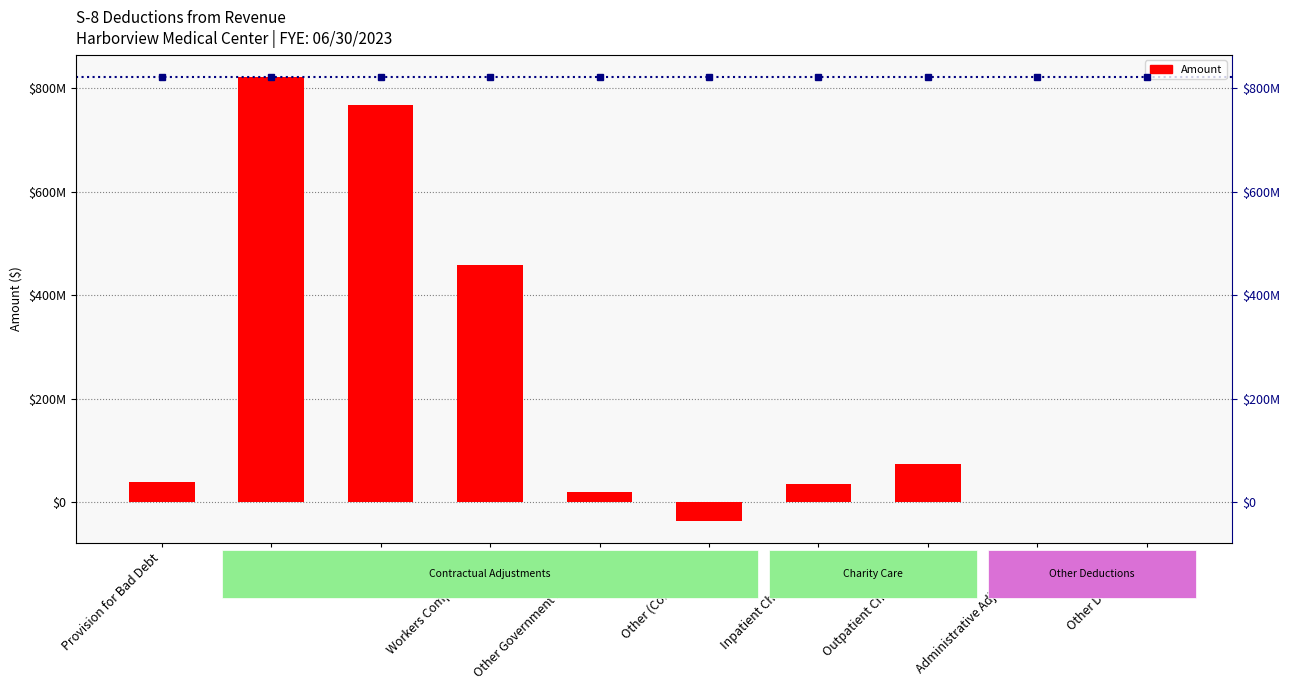

What is the change in value from Medicaid to Outpatient Charity Care?

-692826285.4